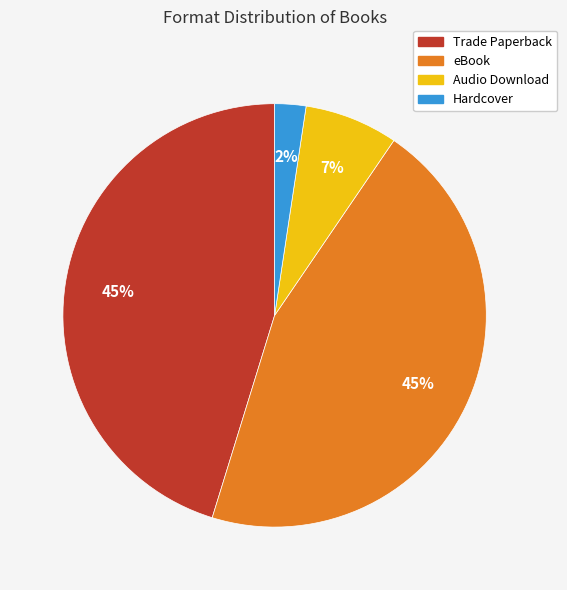

The Audio Download slice represents 1% of the pie. True or false?

False